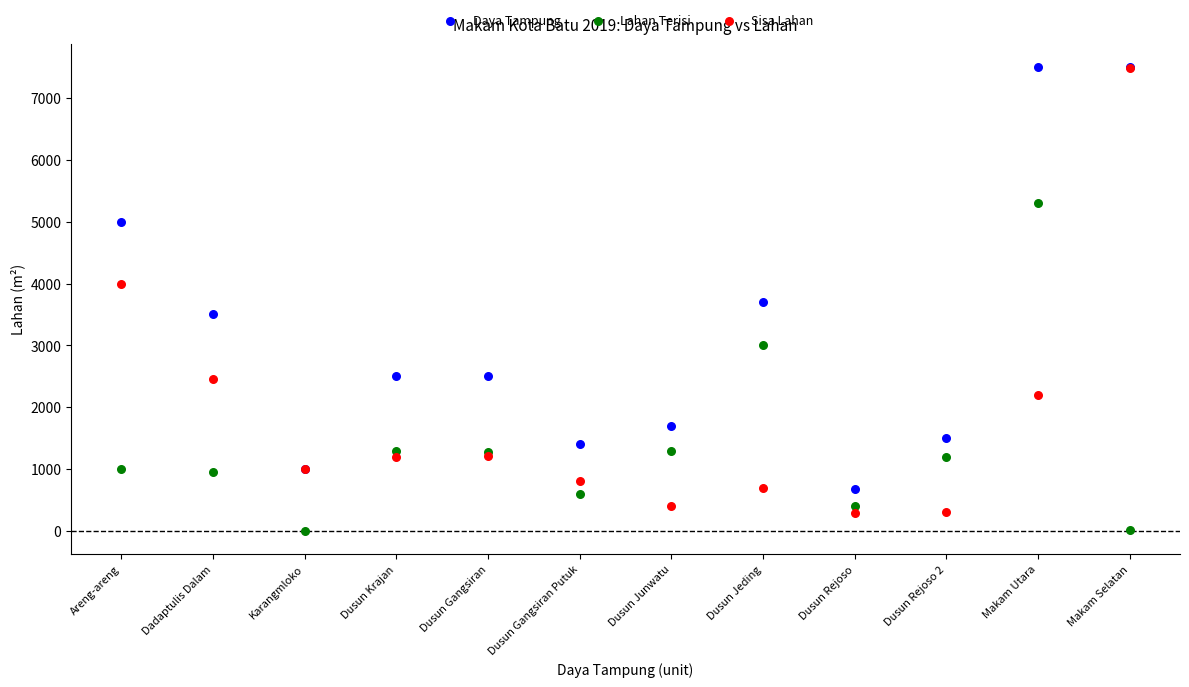

In the Daya Tampung series, what Y value is closest to 4092?

3700